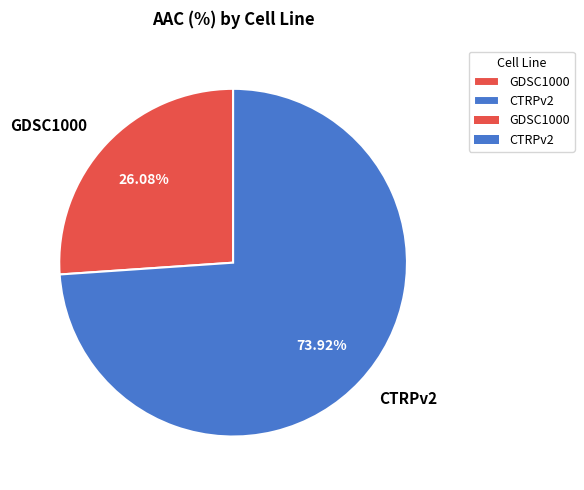

To the nearest percent, what is the combined percentage of CTRPv2 and GDSC1000?

100%